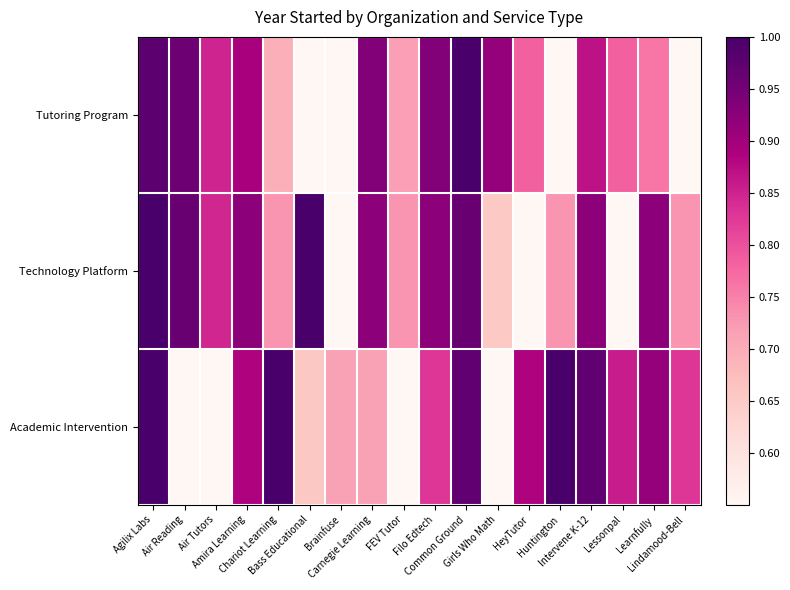

Reading right to left, what are all the values shown in this chart?

Tutoring Program: Lindamood-Bell=0.5	Learnfully=0.8	Lessonpal=0.8	Intervene K-12=0.9	Huntington=0.0	HeyTutor=0.8	Girls Who Math=0.9	Common Ground=1.0	Filo Edtech=0.9	FEV Tutor=0.7	Carnegie Learning=0.9	Brainfuse=0.5	Bass Educational=0.5	Chariot Learning=0.7	Amira Learning=0.9	Air Tutors=0.8	Air Reading=1.0	Agilix Labs=1.0
Technology Platform: Lindamood-Bell=0.7	Learnfully=0.9	Lessonpal=0.0	Intervene K-12=0.9	Huntington=0.7	HeyTutor=0.1	Girls Who Math=0.7	Common Ground=1.0	Filo Edtech=0.9	FEV Tutor=0.7	Carnegie Learning=0.9	Brainfuse=0.5	Bass Educational=1.0	Chariot Learning=0.7	Amira Learning=0.9	Air Tutors=0.8	Air Reading=1.0	Agilix Labs=1.0
Academic Intervention: Lindamood-Bell=0.8	Learnfully=0.9	Lessonpal=0.9	Intervene K-12=1.0	Huntington=1.0	HeyTutor=0.9	Girls Who Math=0.0	Common Ground=1.0	Filo Edtech=0.8	FEV Tutor=0.4	Carnegie Learning=0.7	Brainfuse=0.7	Bass Educational=0.7	Chariot Learning=1.0	Amira Learning=0.9	Air Tutors=0.4	Air Reading=0.3	Agilix Labs=1.0